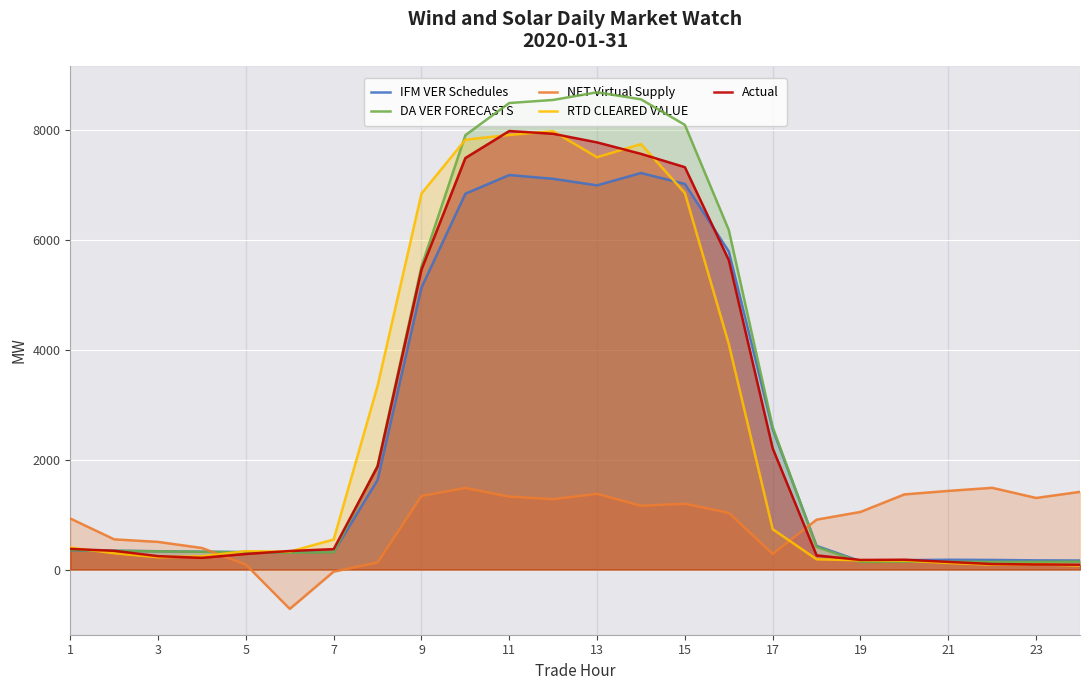

After their last crossing, which series has the higher values: NET Virtual Supply or Actual?

NET Virtual Supply